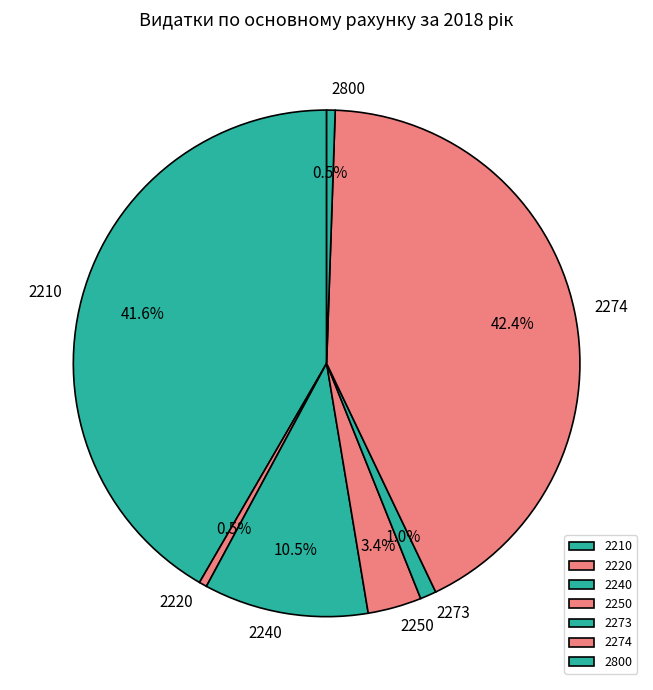

Does any single category account for the majority?

No